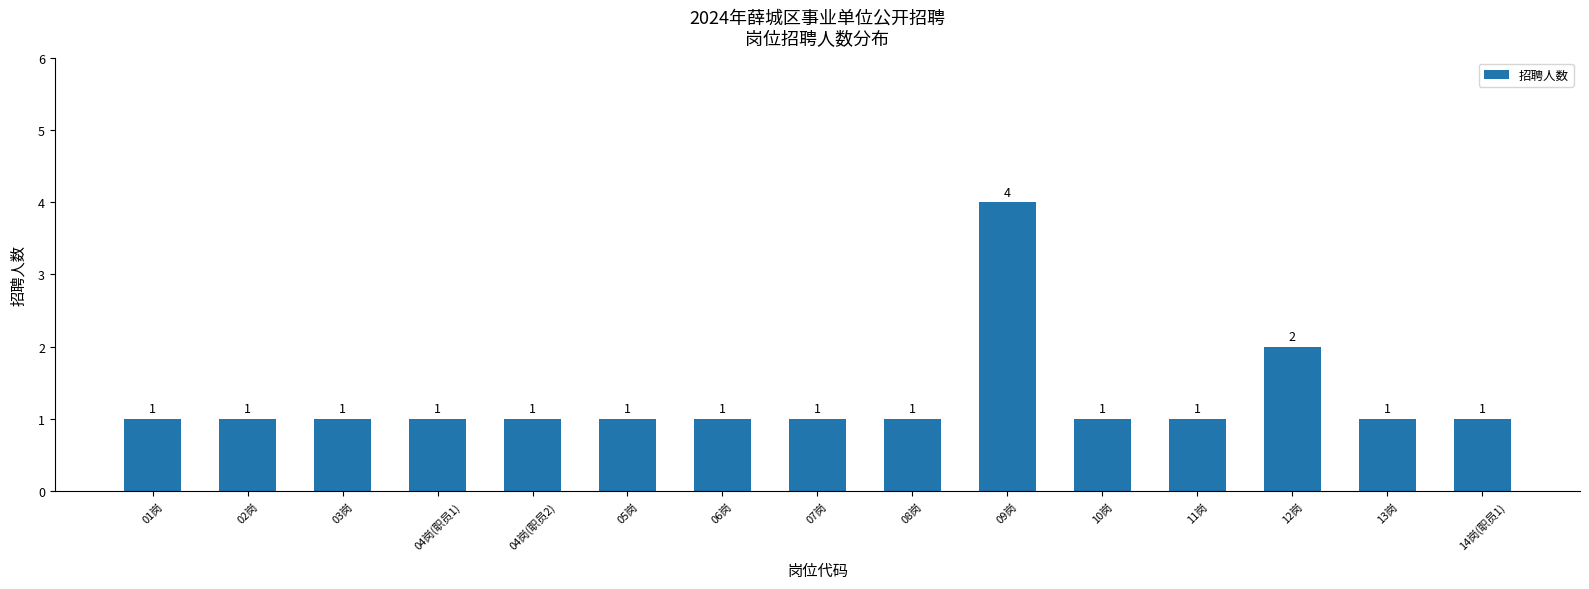

What is the change in value from 09岗 to 13岗?

-3